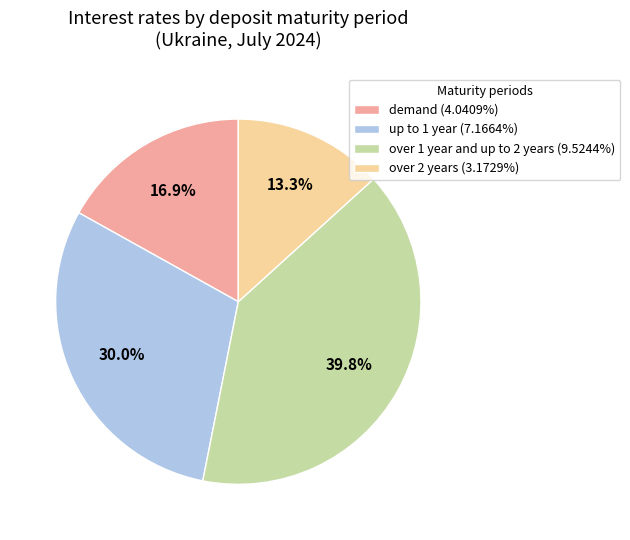

To the nearest percent, what portion does up to 1 year represent?

30%